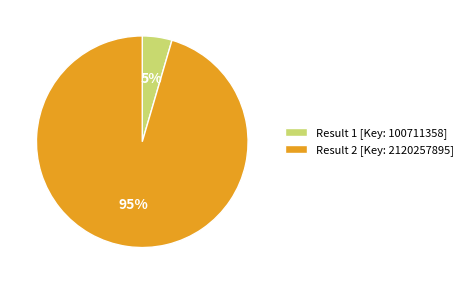

Rank the categories by value from lowest to highest.

Result 1 [Key: 100711358], Result 2 [Key: 2120257895]